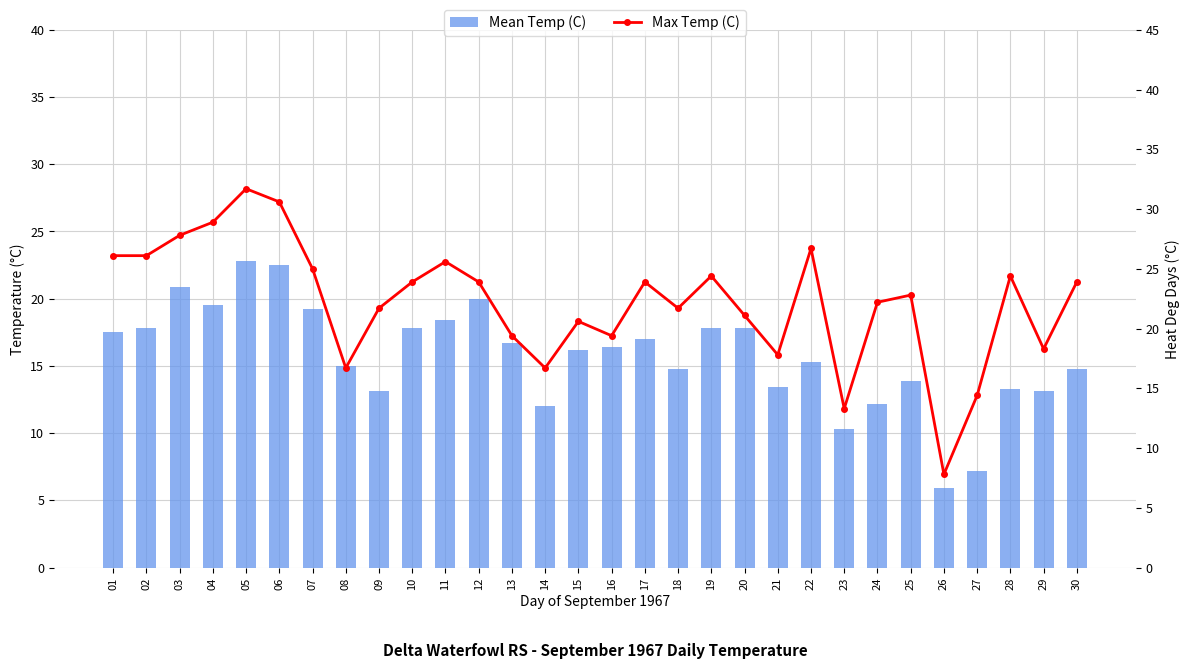

The Max Temp (C) series shows 23.9 at 17. True or false?

True